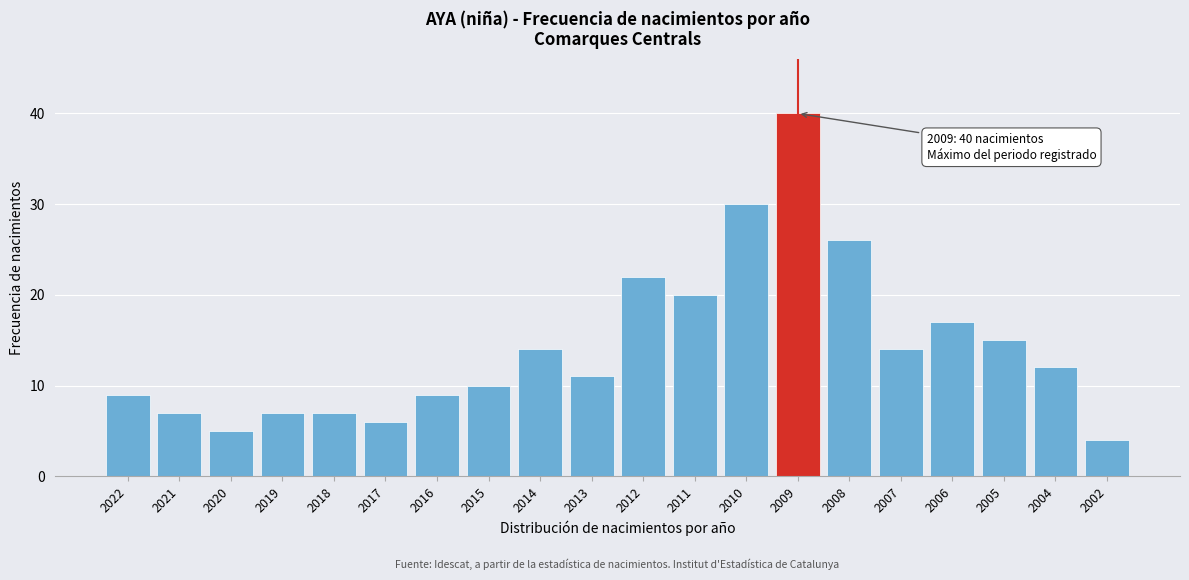

Reading left to right, extract all data points from this chart.

2022=9	2021=7	2020=5	2019=7	2018=7	2017=6	2016=9	2015=10	2014=14	2013=11	2012=22	2011=20	2010=30	2009=40	2008=26	2007=14	2006=17	2005=15	2004=12	2002=4